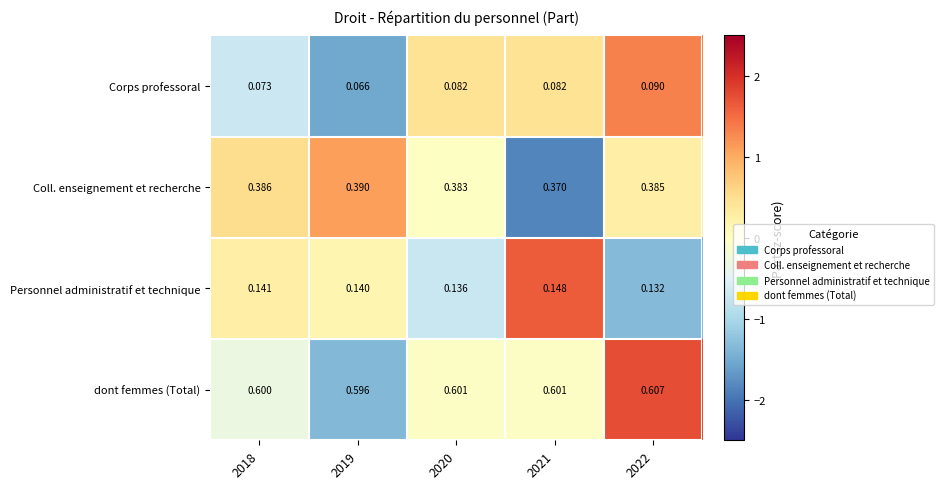

List the series in order of their peak value, lowest first.

Corps professoral, Personnel administratif et technique, Coll. enseignement et recherche, dont femmes (Total)